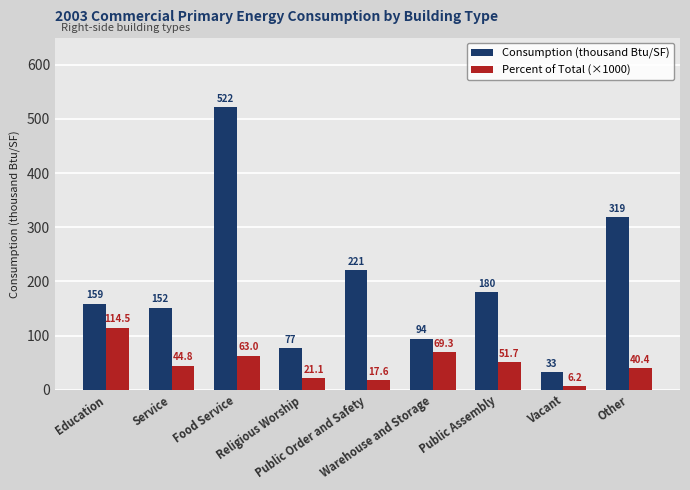

Between Religious Worship and Other, which series saw the biggest shift?

Consumption (thousand Btu/SF)